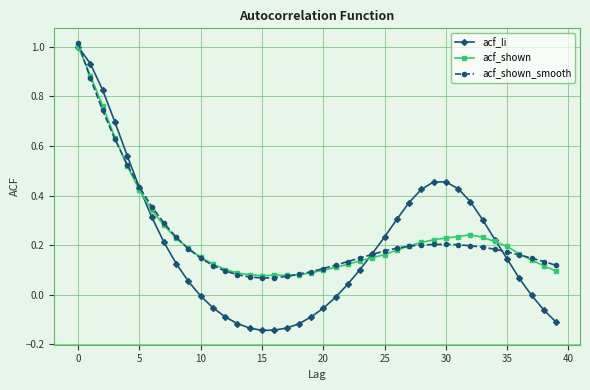

Which series has the largest range (max minus min)?

acf_li